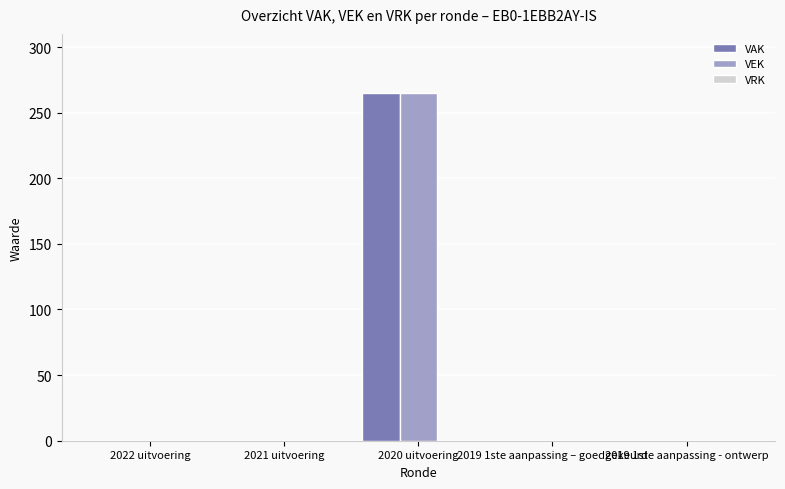

What is the sum of all VAK values?

265